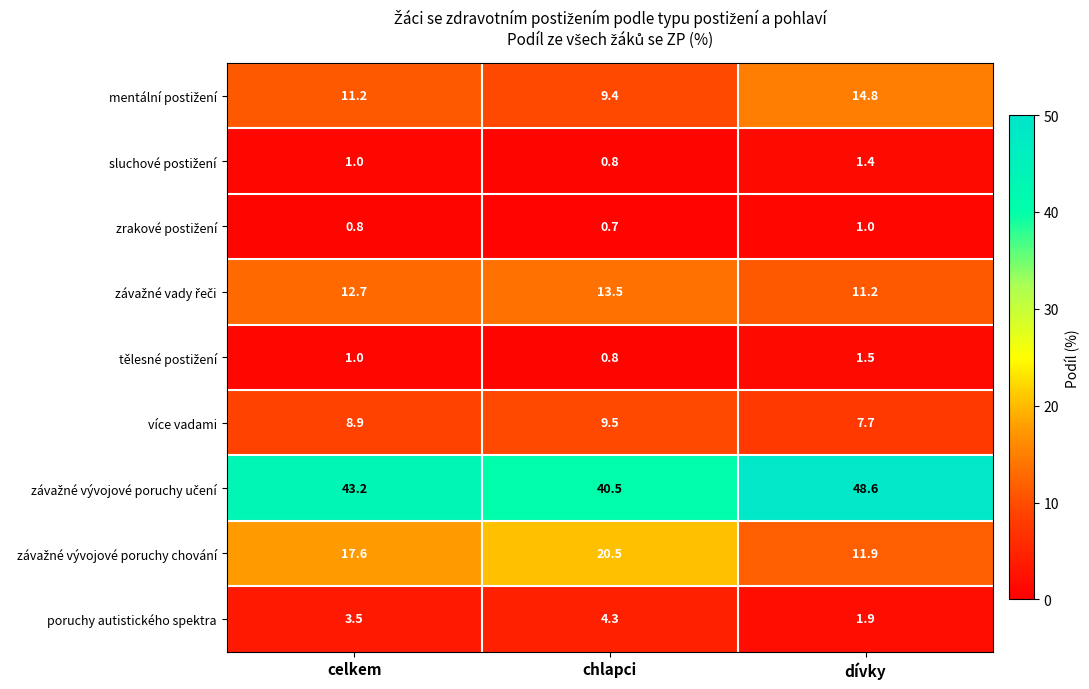

Rank the categories by více vadami value from highest to lowest.

chlapci, celkem, dívky